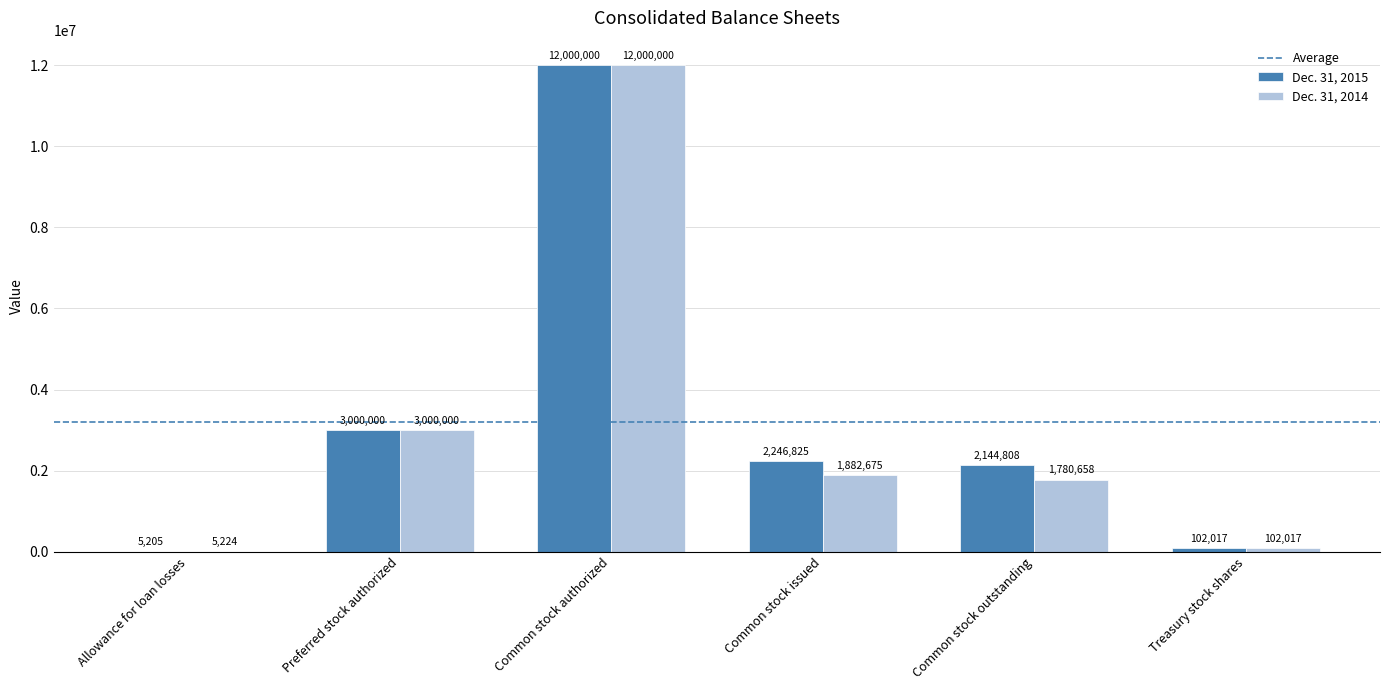

Reading left to right, transcribe all the data shown in this chart.

Dec. 31, 2015: Allowance for loan losses=5205	Preferred stock authorized=3000000	Common stock authorized=12000000	Common stock issued=2246825	Common stock outstanding=2144808	Treasury stock shares=102017
Dec. 31, 2014: Allowance for loan losses=5224	Preferred stock authorized=3000000	Common stock authorized=12000000	Common stock issued=1882675	Common stock outstanding=1780658	Treasury stock shares=102017